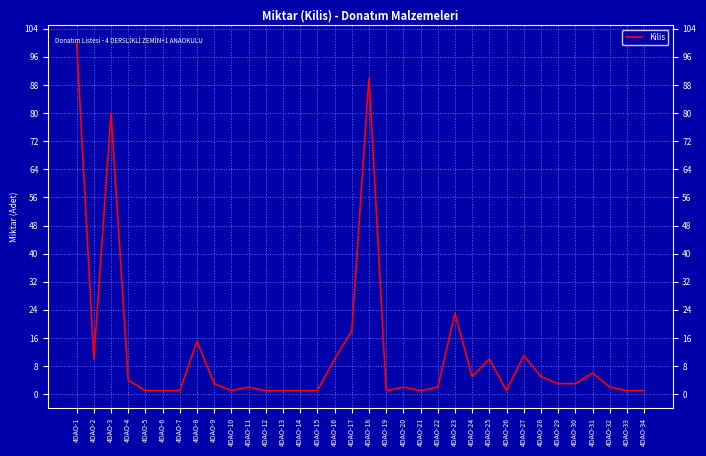

Which has a higher value, 4DAO-5 or 4DAO-31?

4DAO-31